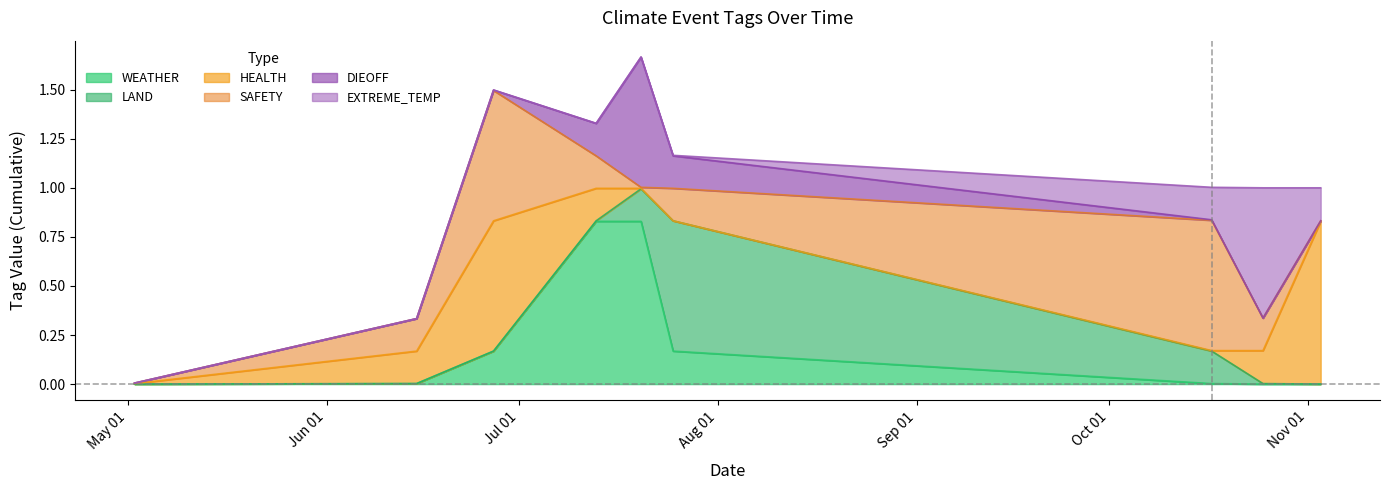

True or false: DIEOFF and LAND intersect in this chart.

True